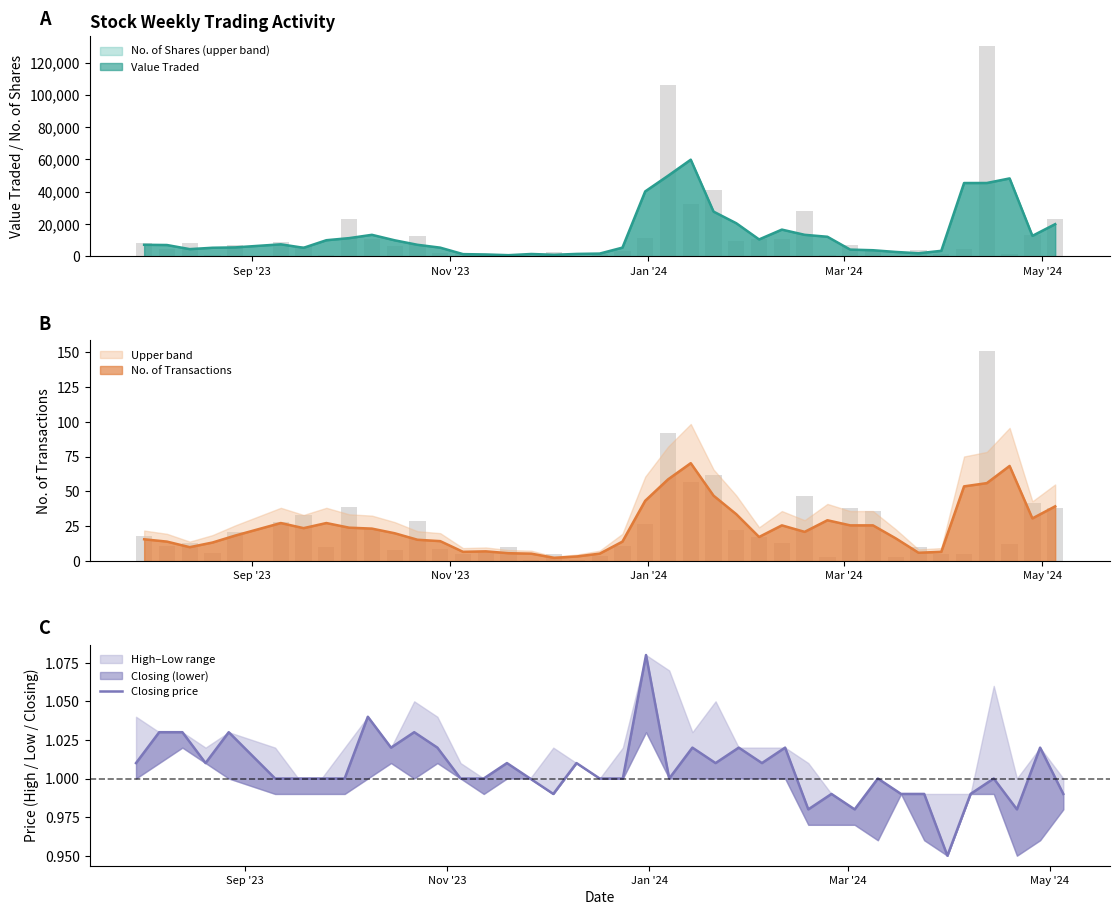

Count the number of values greater than 1.

18